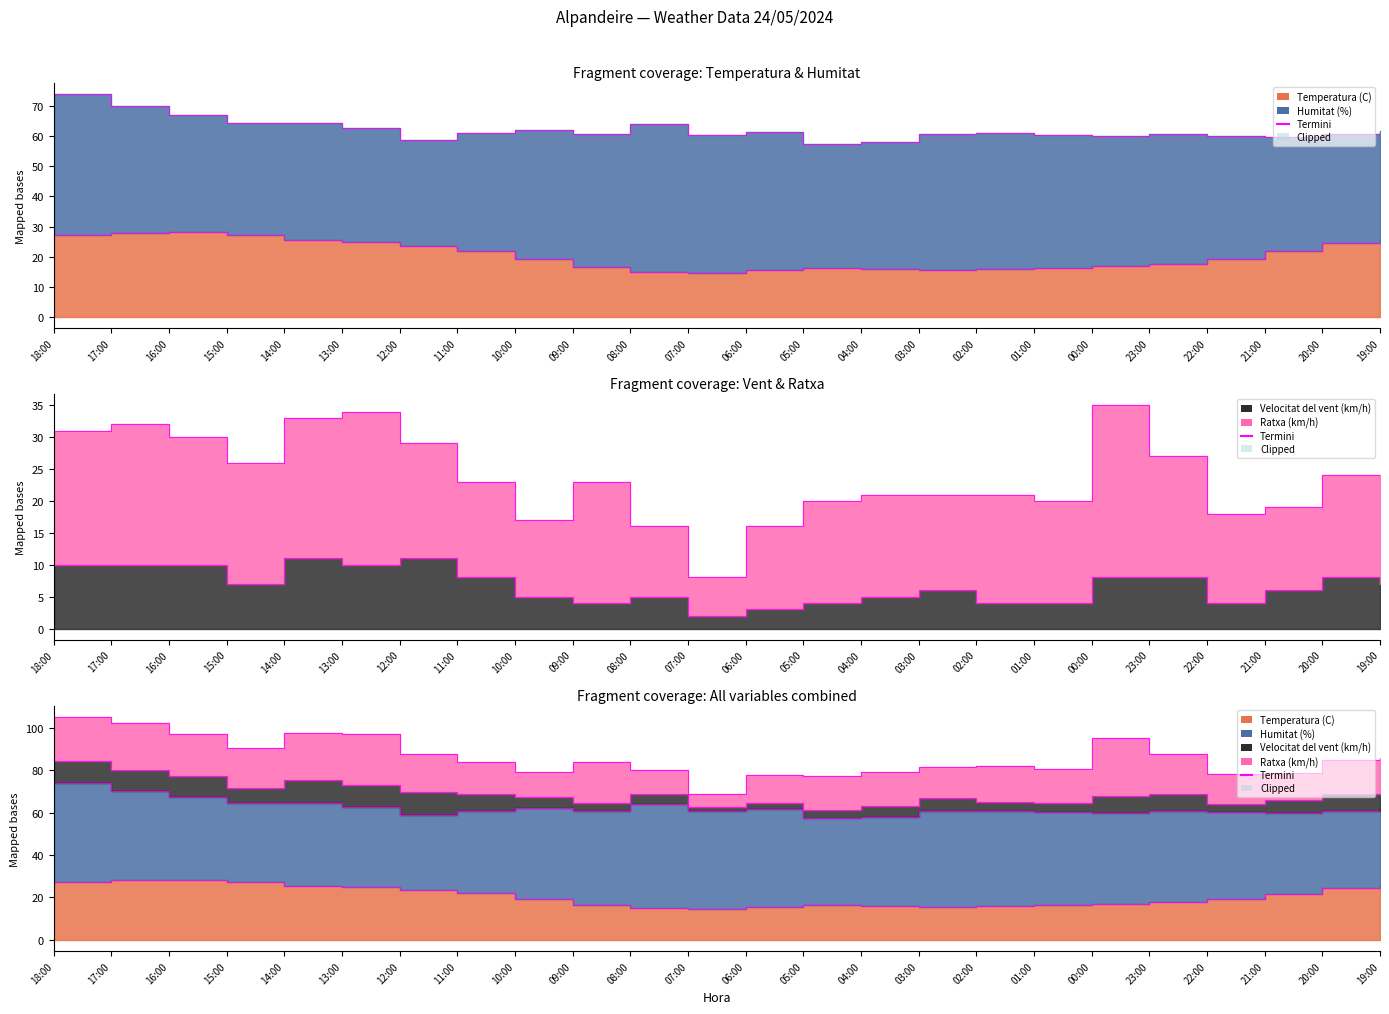

What is the value of the Velocitat del vent (km/h) termini point at the 3rd from the left?

77.1